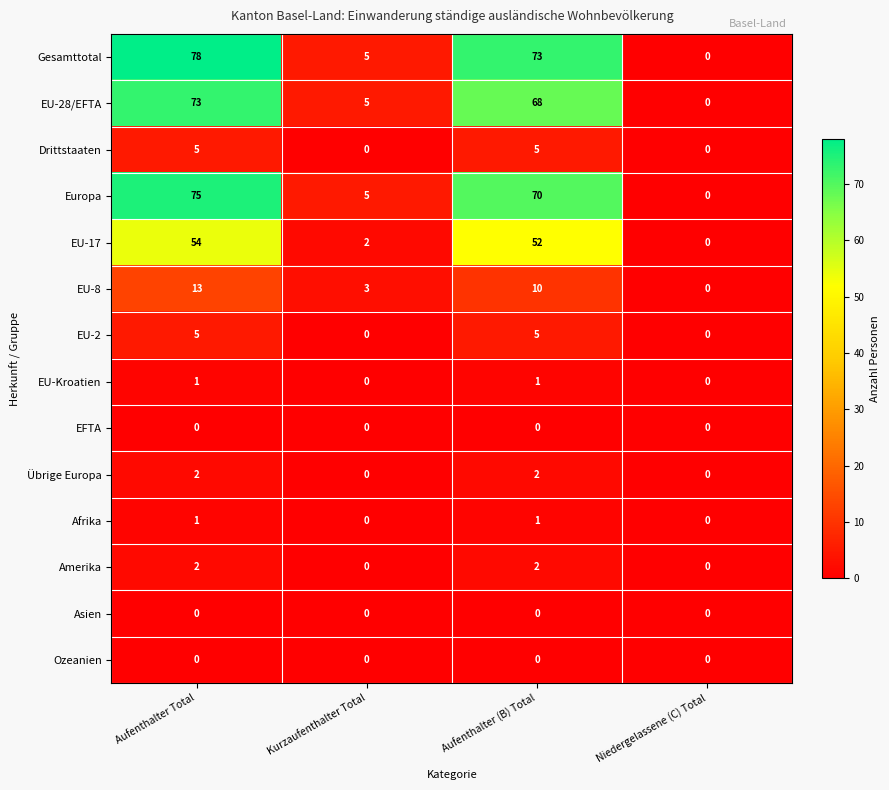

What is the maximum value shown in the chart?

78